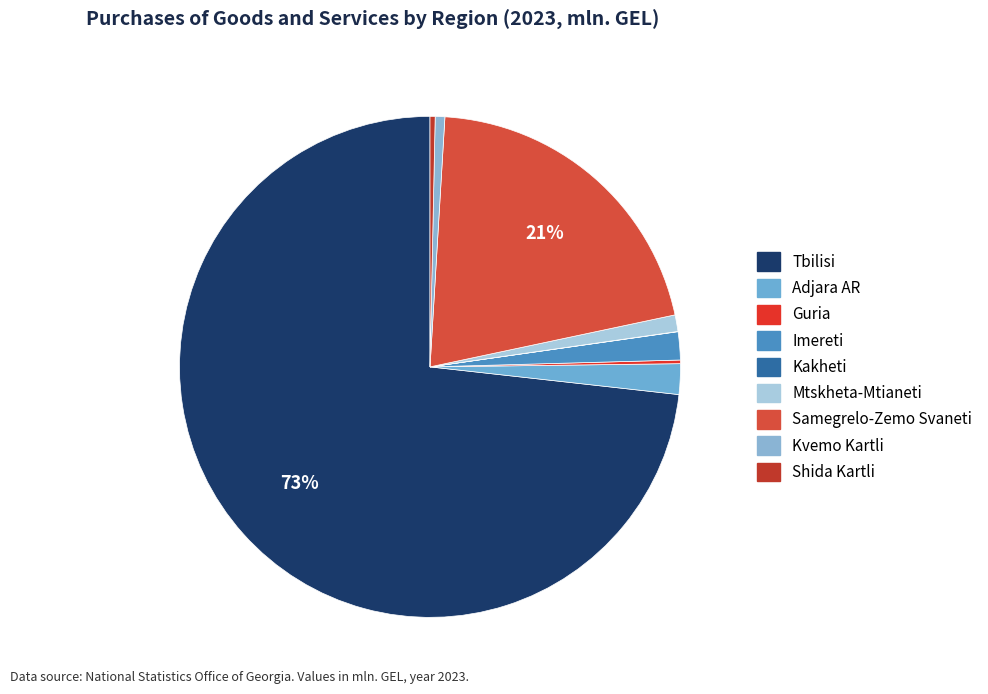

Does Tbilisi represent more than half of the total?

Yes